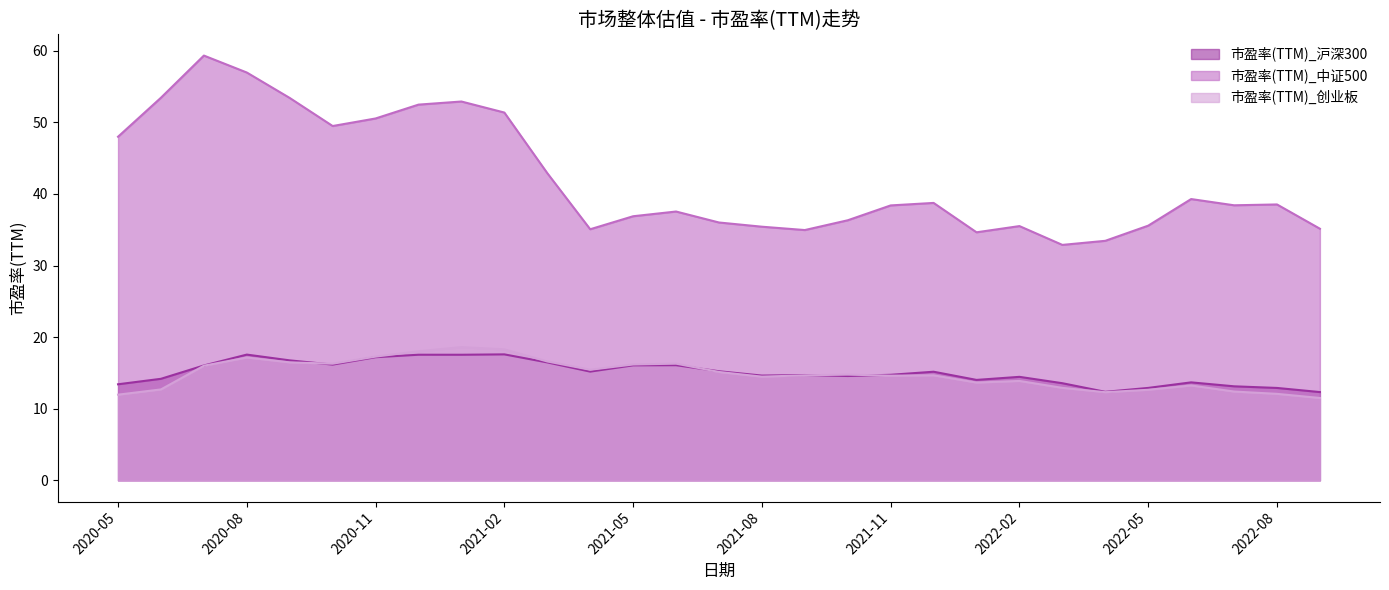

What is the difference between the maximum and minimum values in the 市盈率(TTM)_创业板 series?

7.1